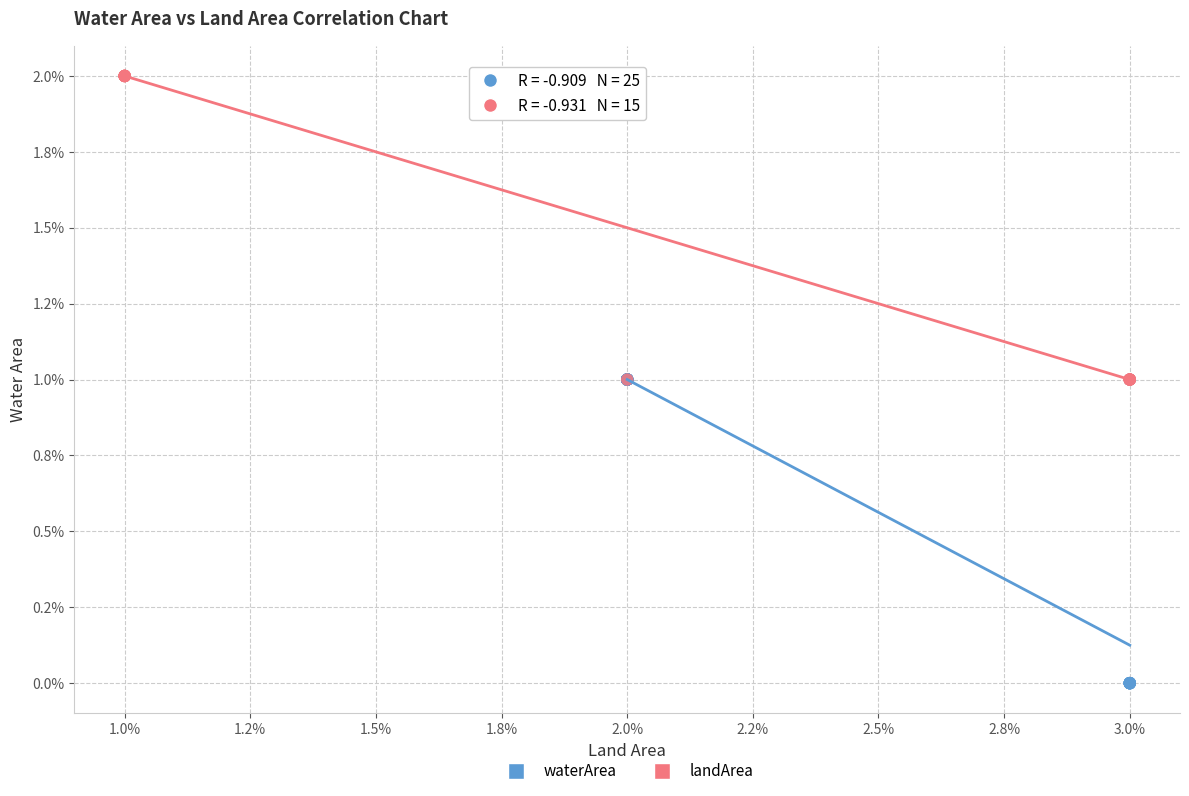

Which series reaches the minimum Y coordinate?

waterArea